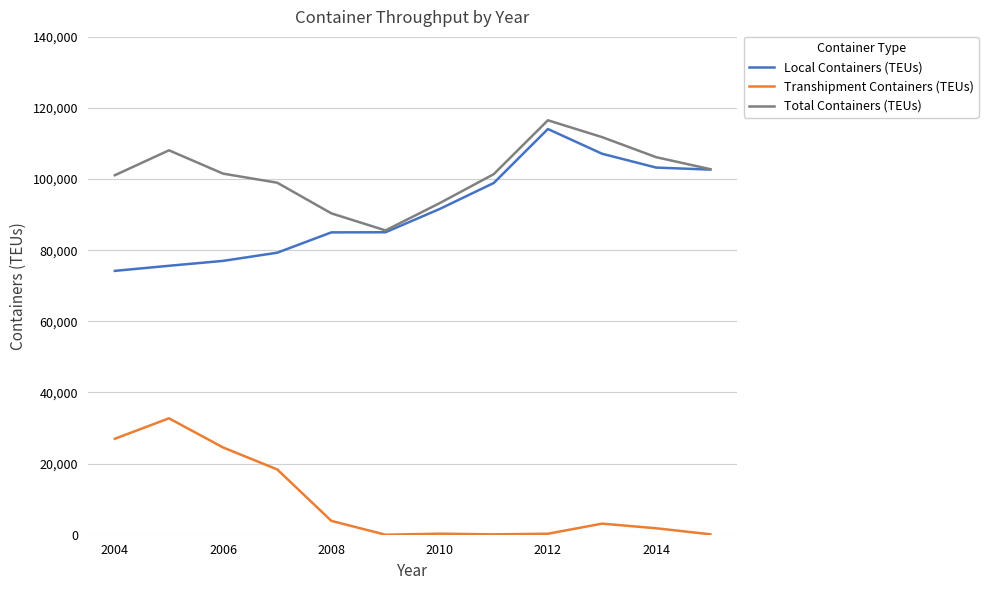

What is the maximum value for Total Containers (TEUs)?

116551.0